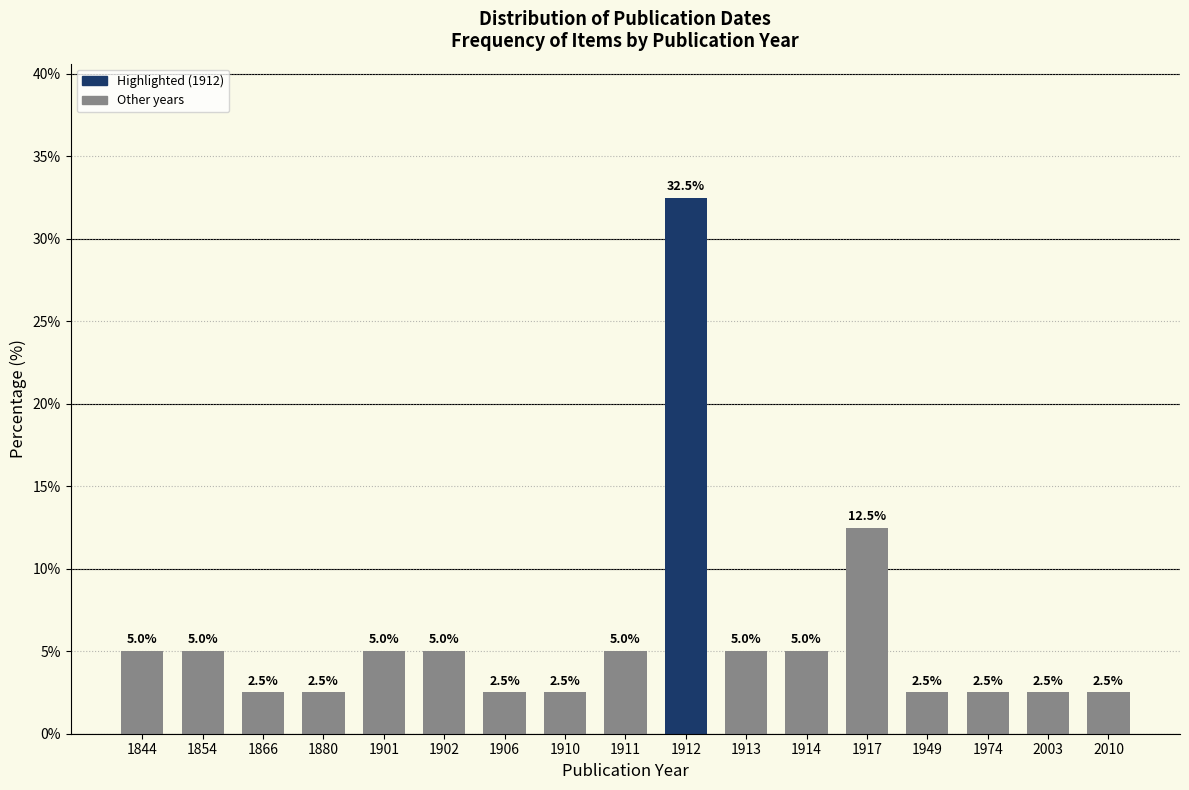

Reading left to right, list all the values displayed in this chart.

1844=5.0	1854=5.0	1866=2.5	1880=2.5	1901=5.0	1902=5.0	1906=2.5	1910=2.5	1911=5.0	1912=32.5	1913=5.0	1914=5.0	1917=12.5	1949=2.5	1974=2.5	2003=2.5	2010=2.5